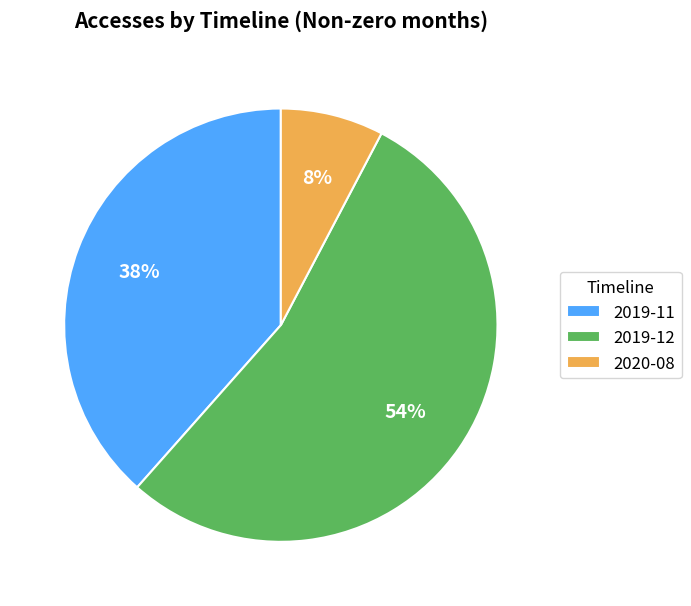

Which slice is the smallest?

2020-08